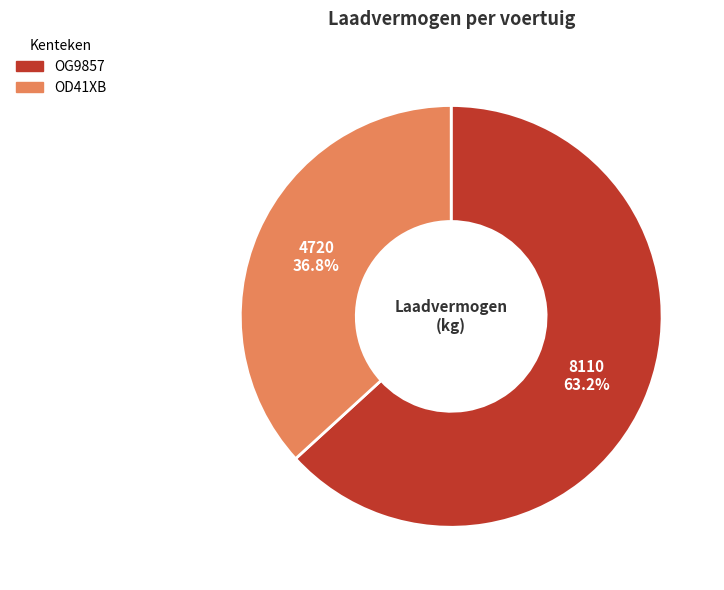

To the nearest percent, what is the combined percentage of OG9857 and OD41XB?

100%